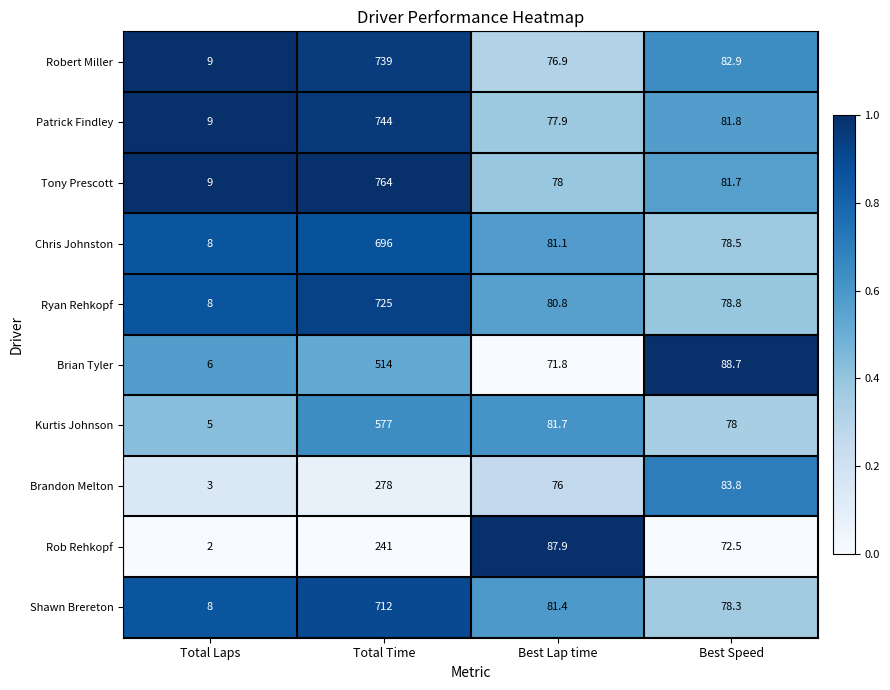

Rank the categories by Ryan Rehkopf value from highest to lowest.

Total Time, Best Lap time, Best Speed, Total Laps